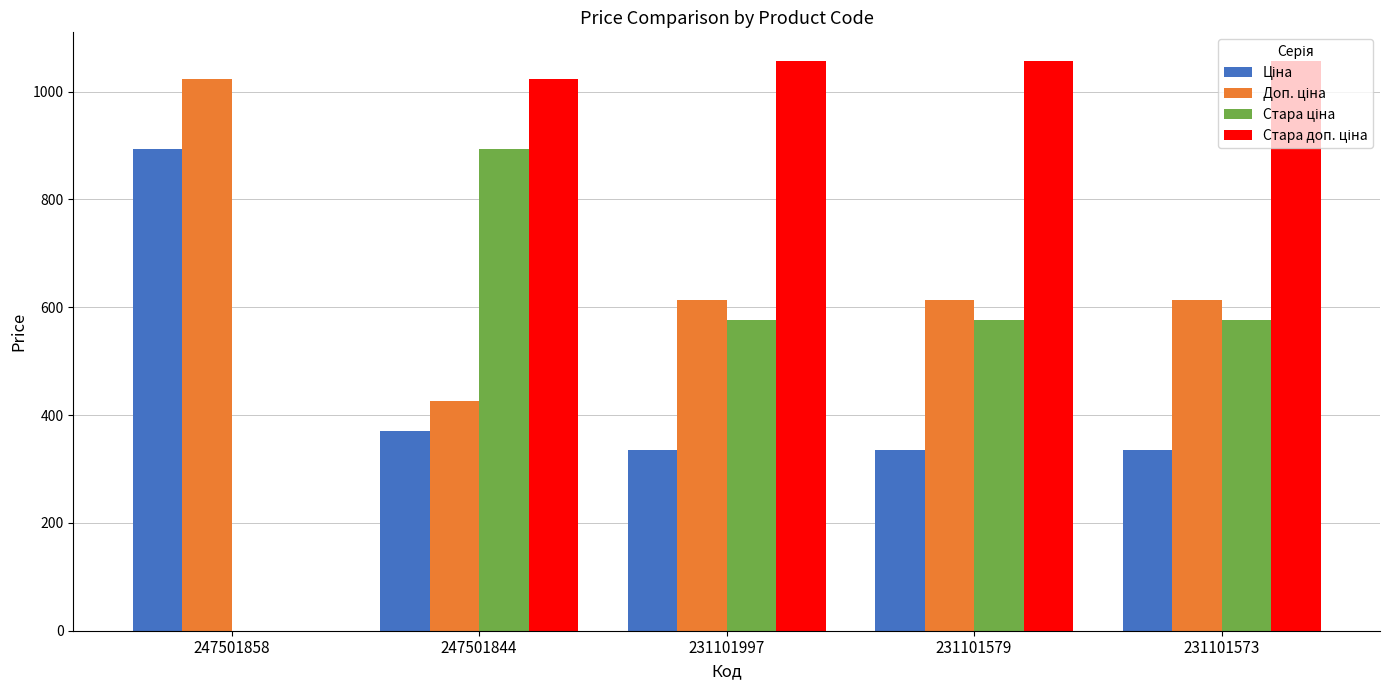

Are the bars grouped side by side (vs. stacked)?

Yes